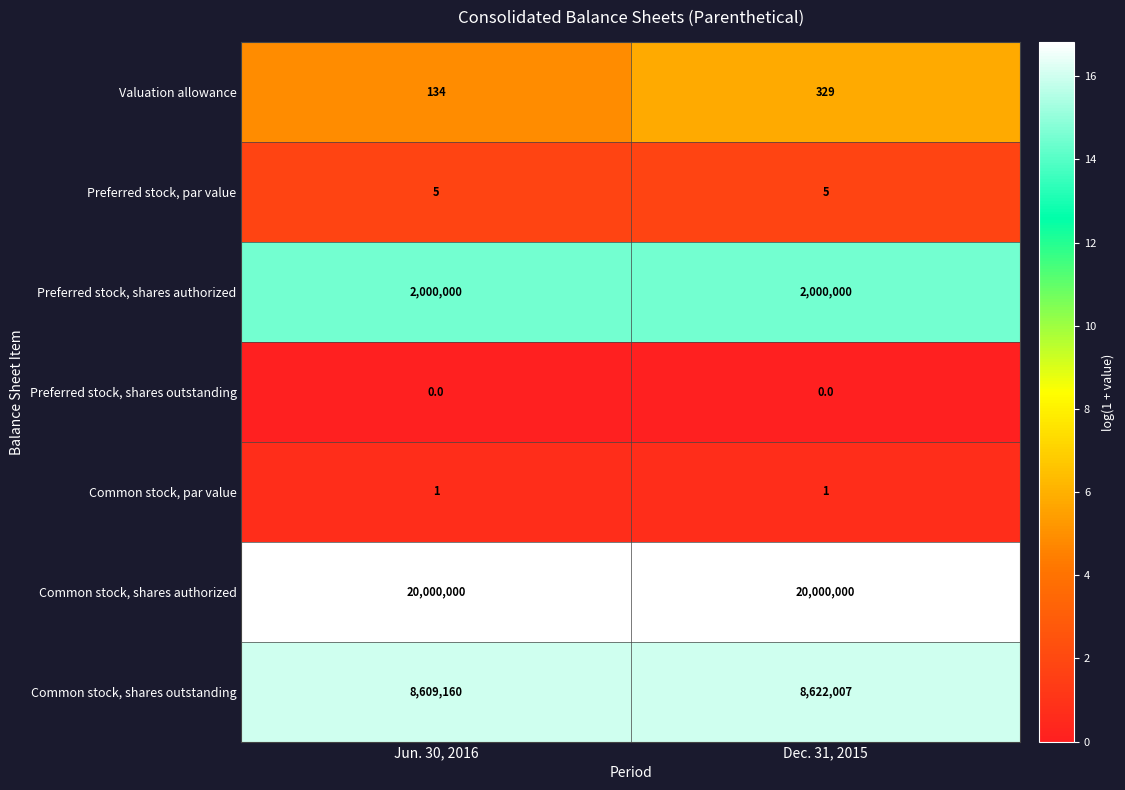

Count the number of categories in the chart.

2